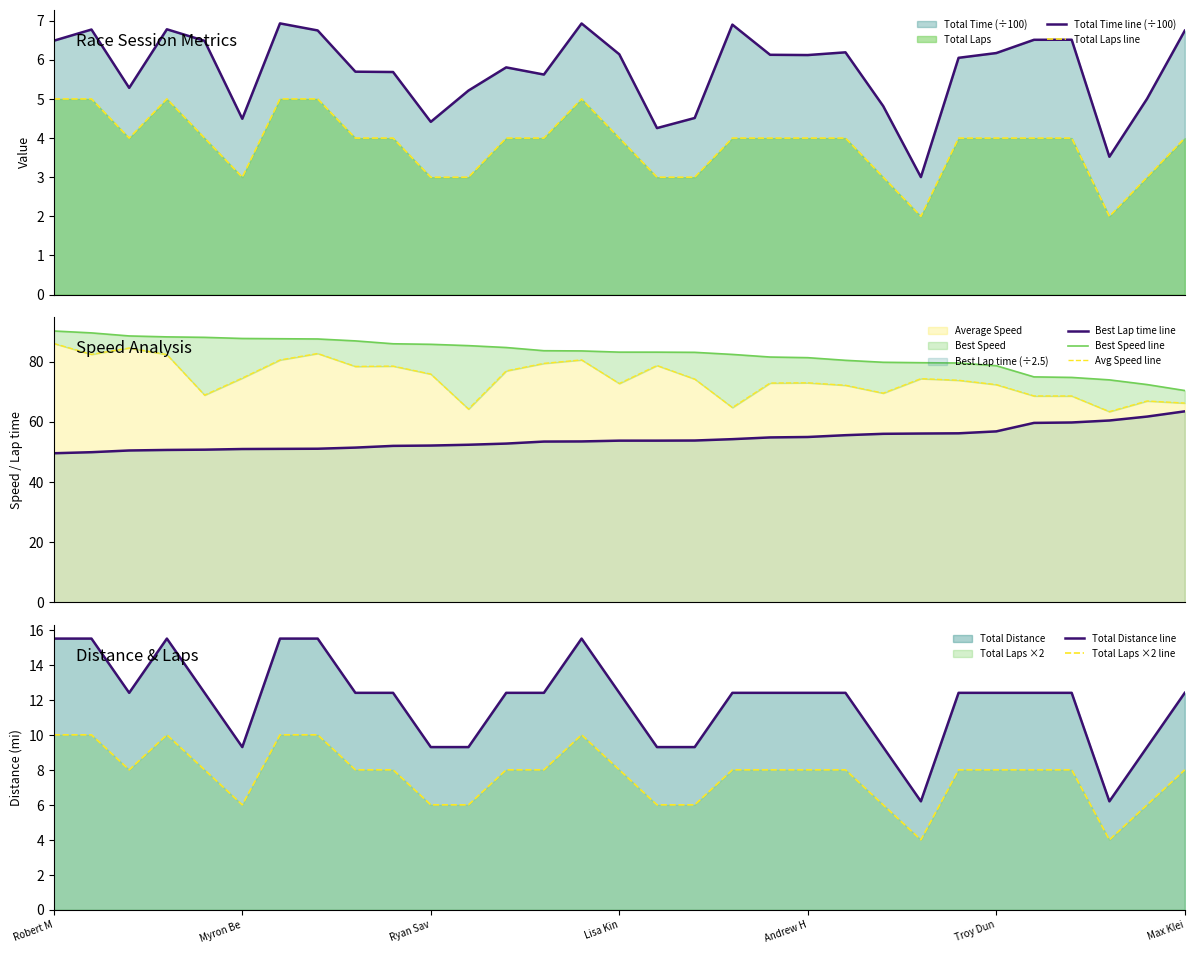

At which category does Average Speed reach its first local peak?

Jesse Norton